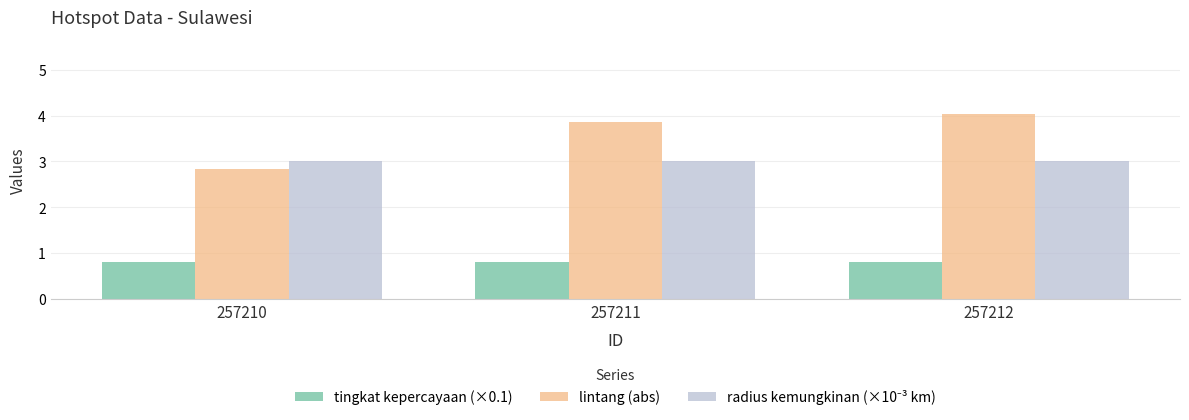

The tingkat kepercayaan (×0.1) series shows 0.8 at 257211. True or false?

True